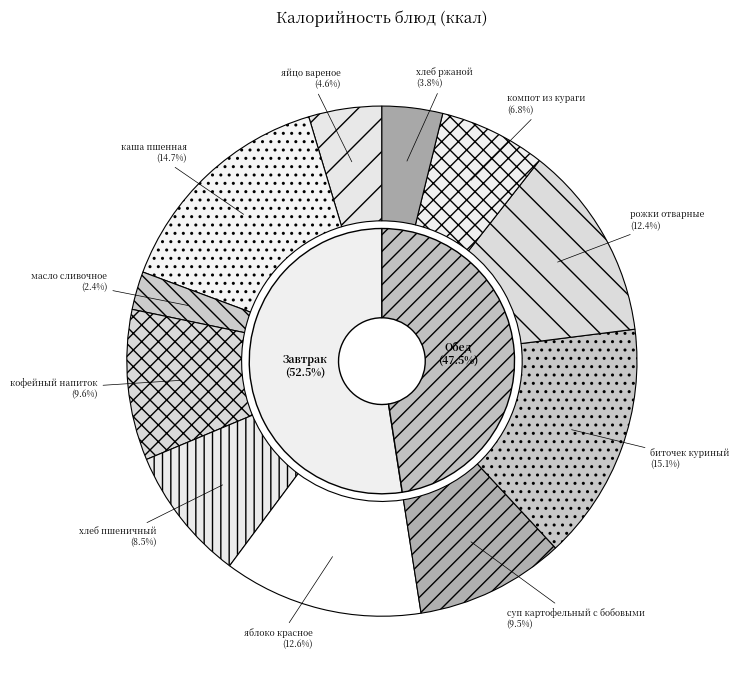

To the nearest percent, what percentage of the pie is каша пшенная?

15%